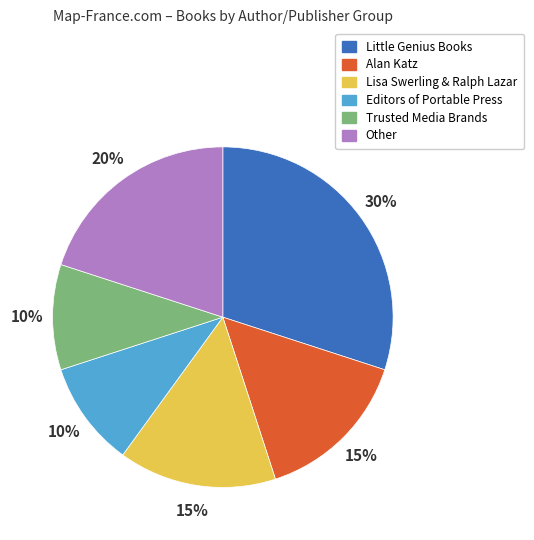

Is it true that Lisa Swerling & Ralph Lazar is 4% of the pie?

False